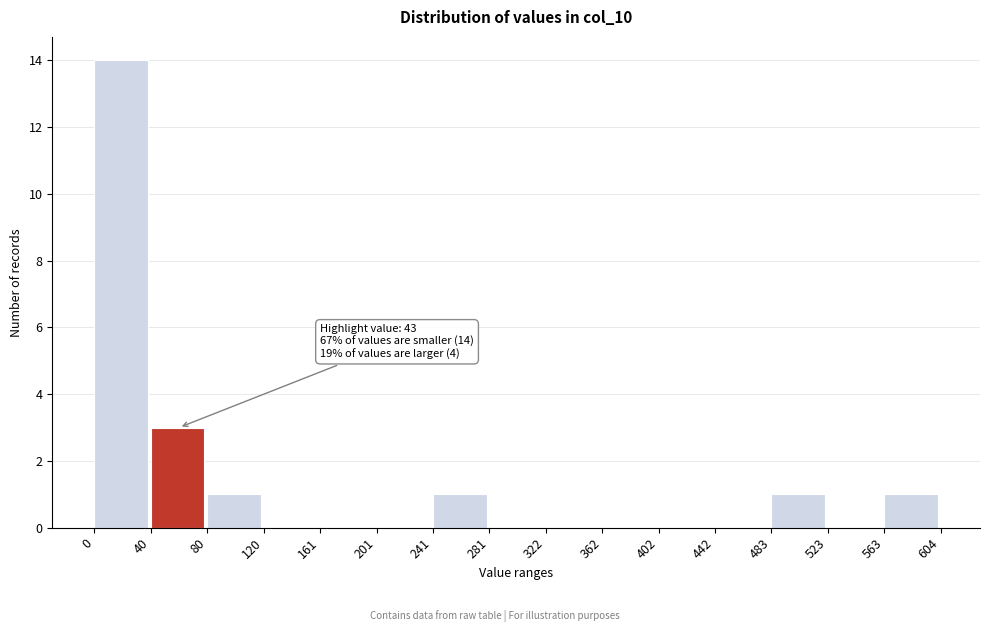

Over which range of the x-axis is the bar tallest?

0 to 40